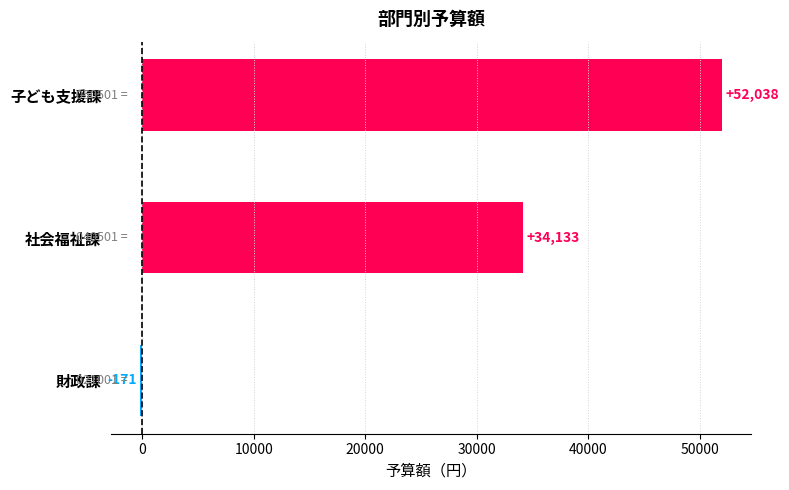

What is the sum of all values?

86000